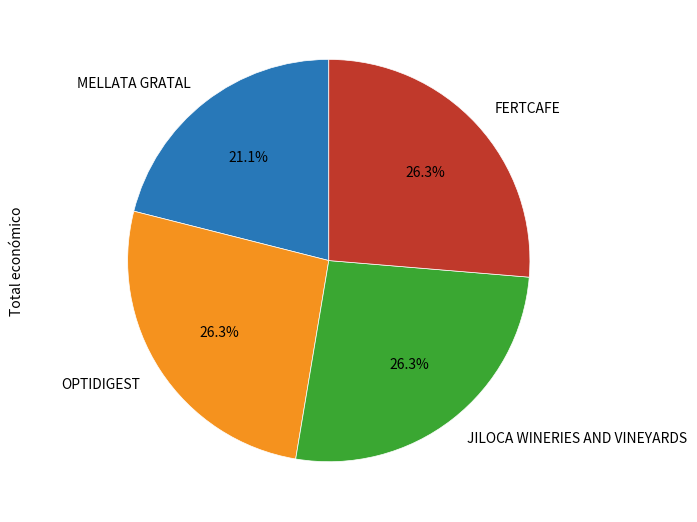

Count the number of slices in the pie.

4